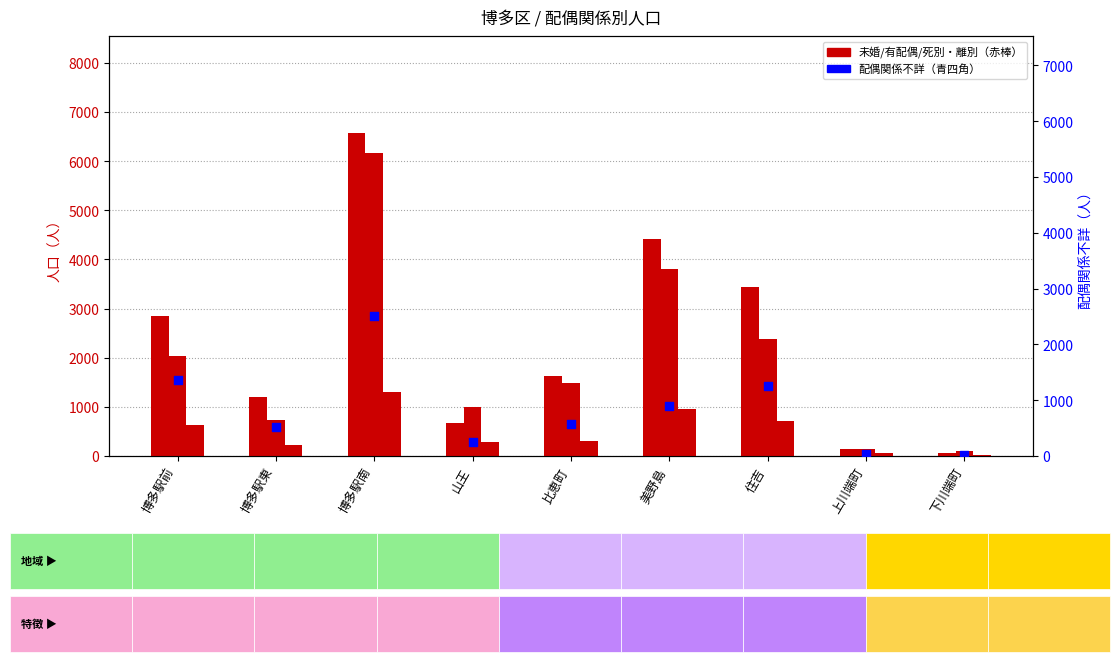

What is the total value across all series at 博多駅南?

16563